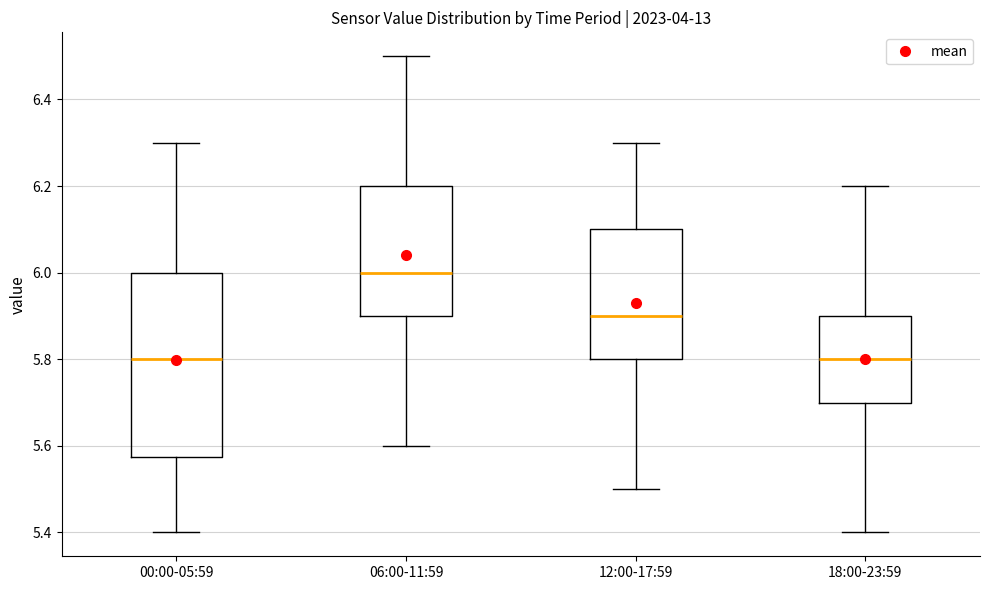

Reading left to right, transcribe this box plot: for each box, give where its median line is, the range the box spans, and where its two whiskers end, as read against the y-axis. The values are not printed on the chart, so give them approximately, as read against the axis.

00:00-05:59: median 5.80, box 5.58 to 6.00, whiskers 5.40 to 6.30
06:00-11:59: median 6.00, box 5.90 to 6.20, whiskers 5.60 to 6.50
12:00-17:59: median 5.90, box 5.80 to 6.10, whiskers 5.50 to 6.30
18:00-23:59: median 5.80, box 5.70 to 5.90, whiskers 5.40 to 6.20